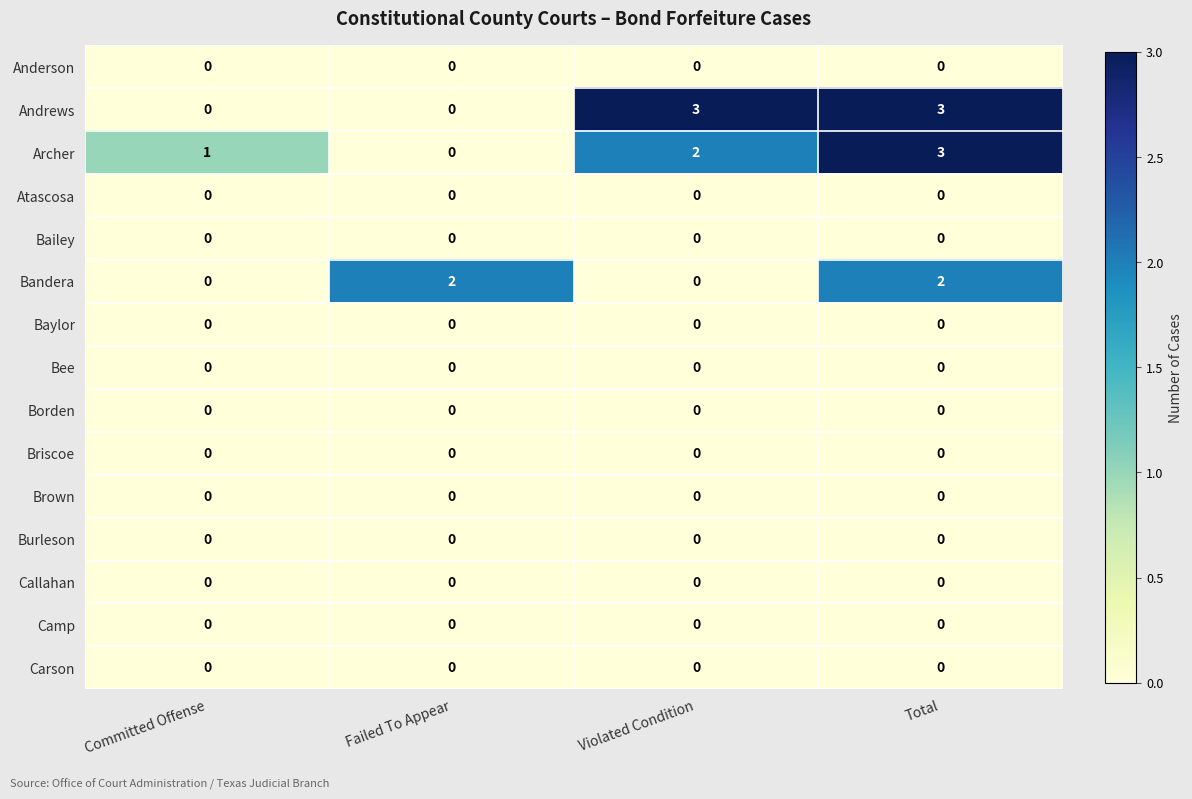

What is the difference between the maximum and minimum values in the Andrews series?

3